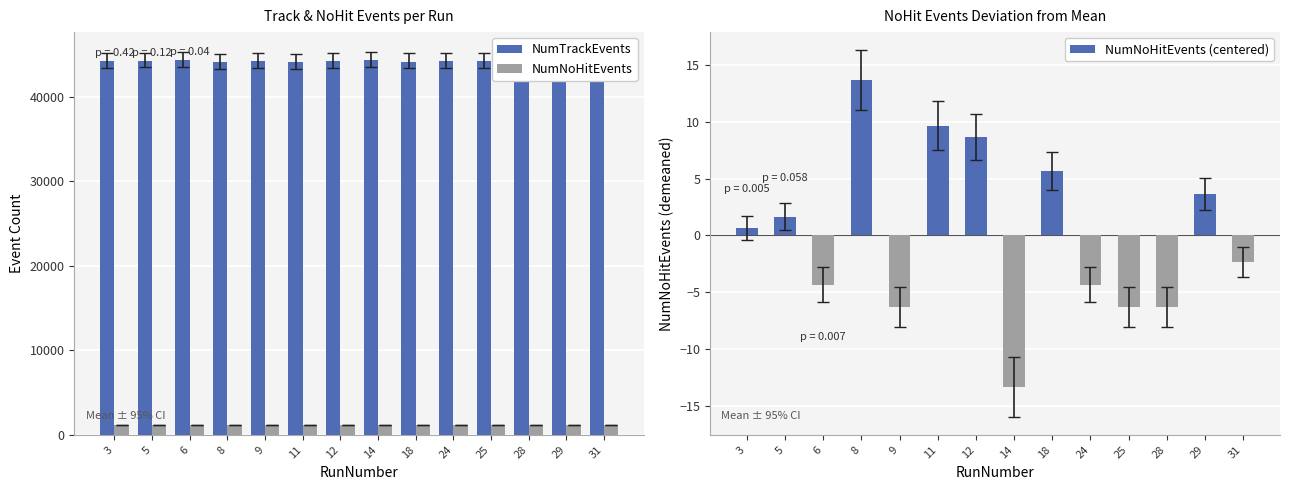

Does the chart contain stacked bars?

No